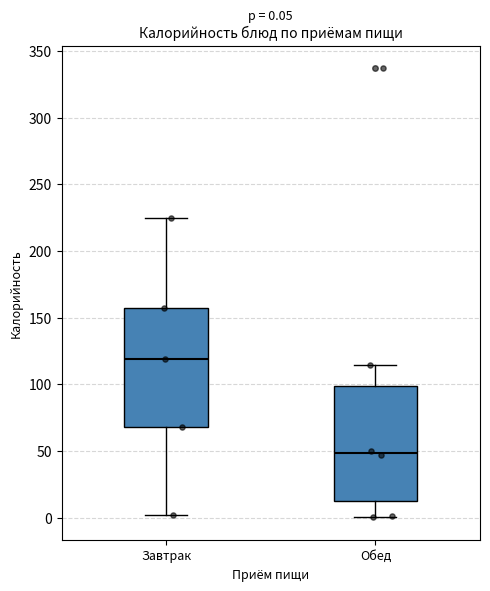

Which box has the lowest median line?

Обед